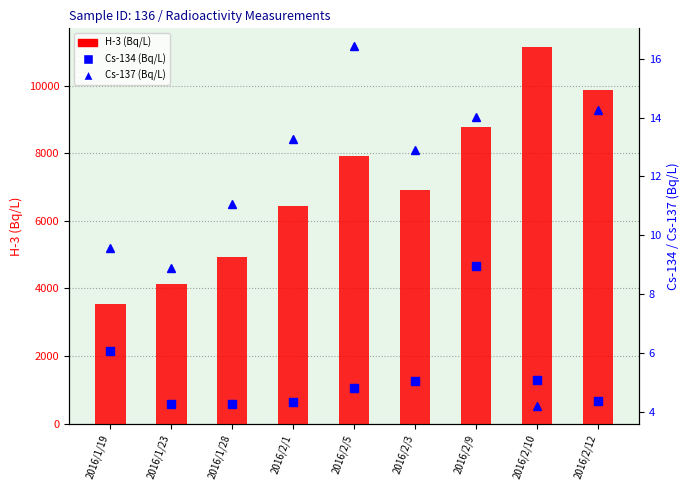

List the labels in order of H-3 (Bq/L) value, smallest first.

2016/1/19, 2016/1/23, 2016/1/28, 2016/2/1, 2016/2/3, 2016/2/5, 2016/2/9, 2016/2/12, 2016/2/10